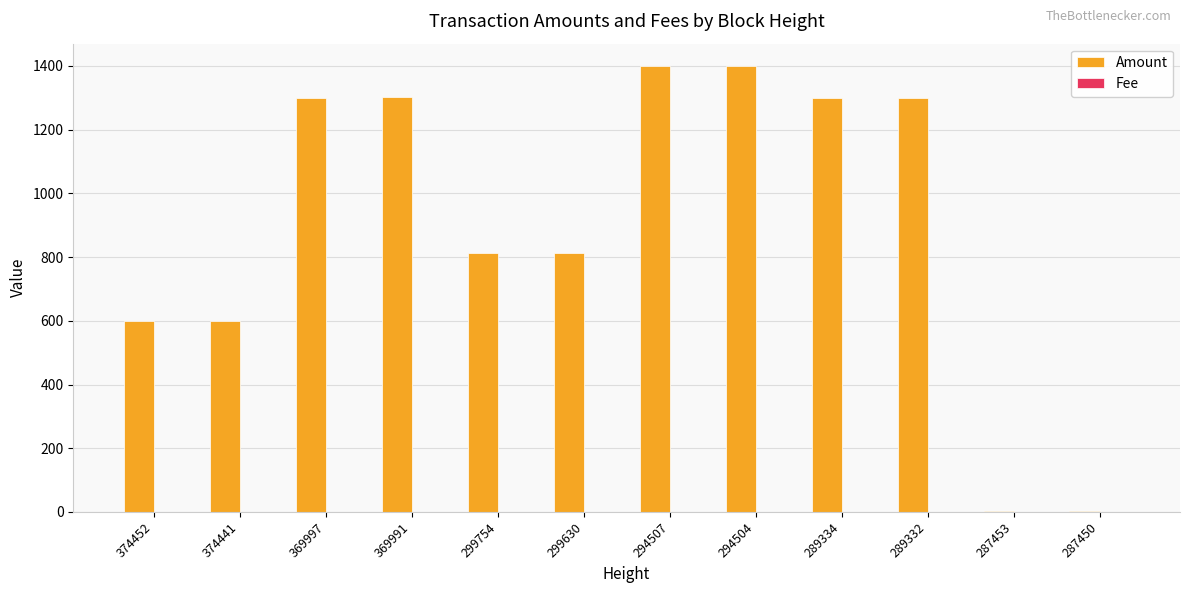

Is it true that Amount equals 400 at 369991?

False